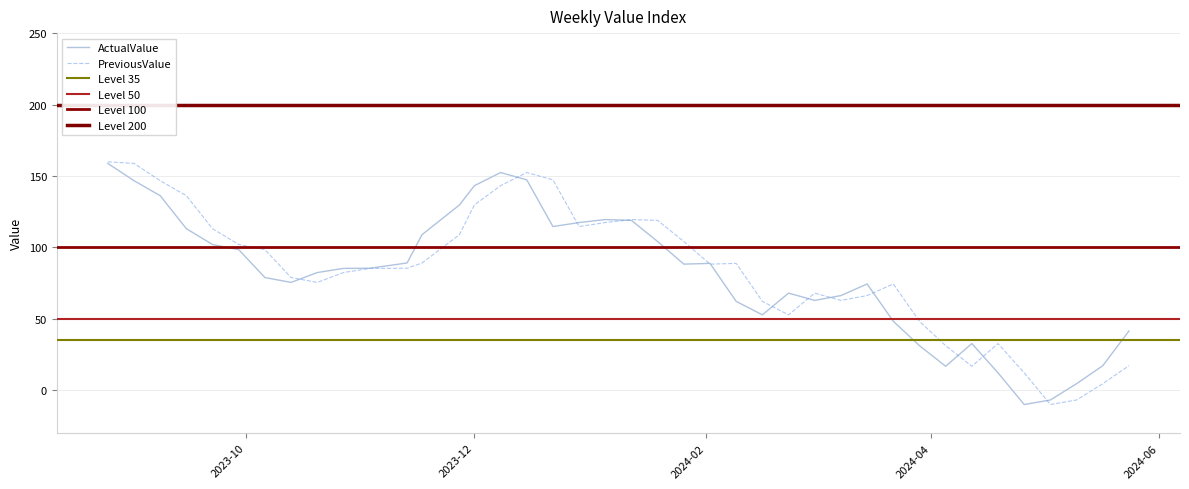

What is the total value across all series at 2024.04.12?

49.5